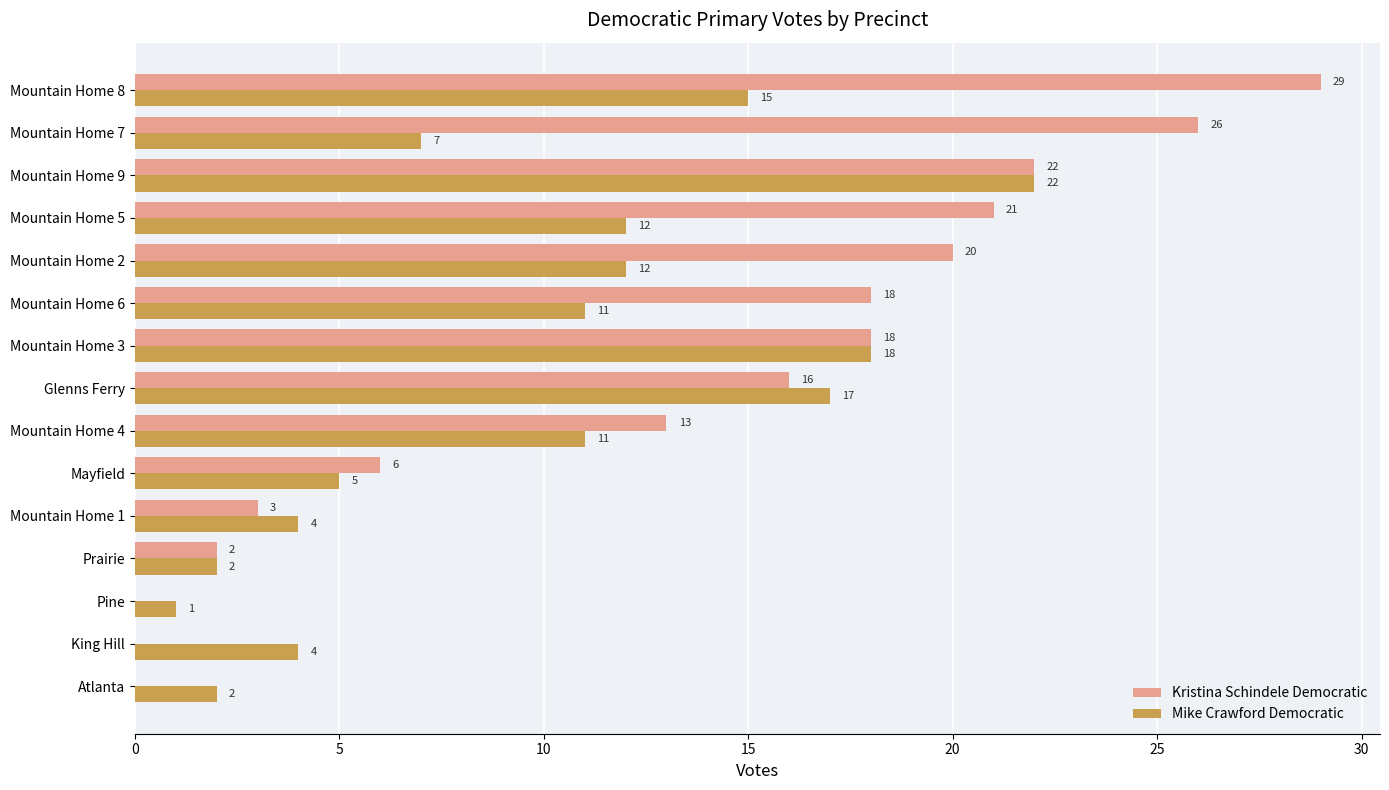

How many series are shown in this chart?

2